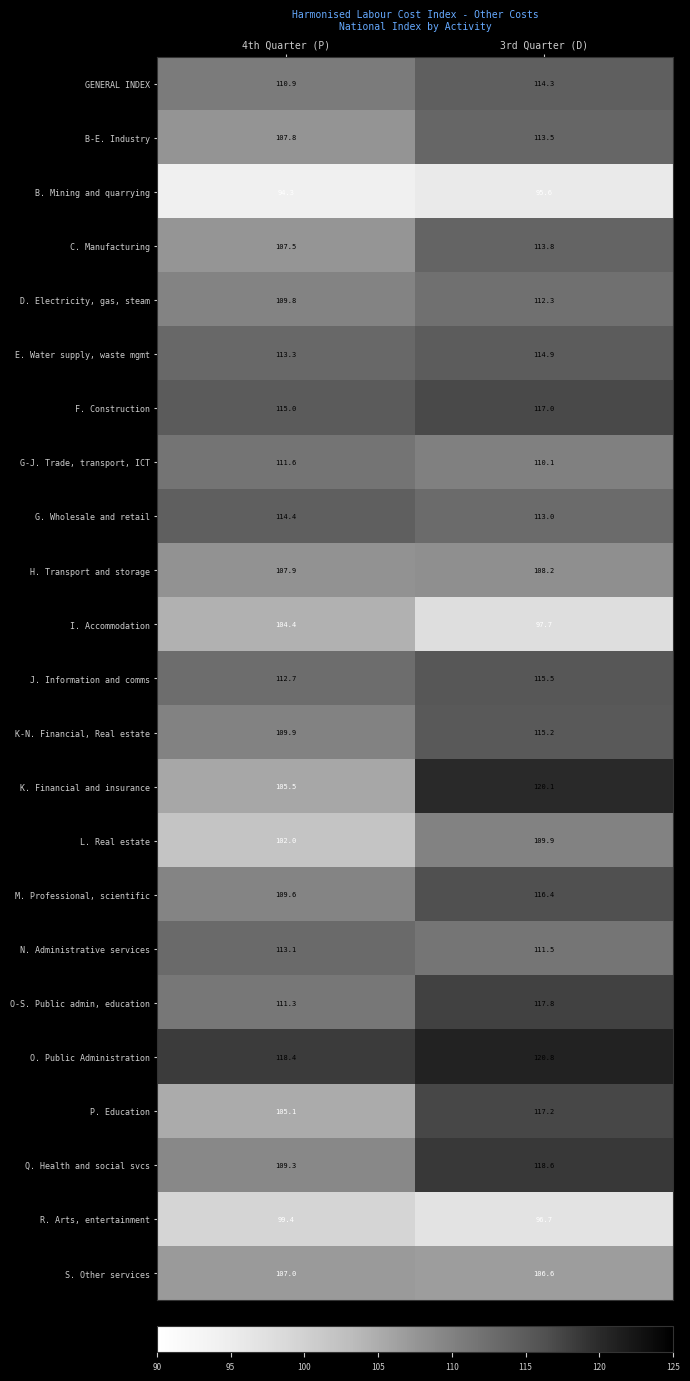

Between 4th Quarter (P) and 3rd Quarter (D), which series saw the biggest shift?

K. Financial and insurance